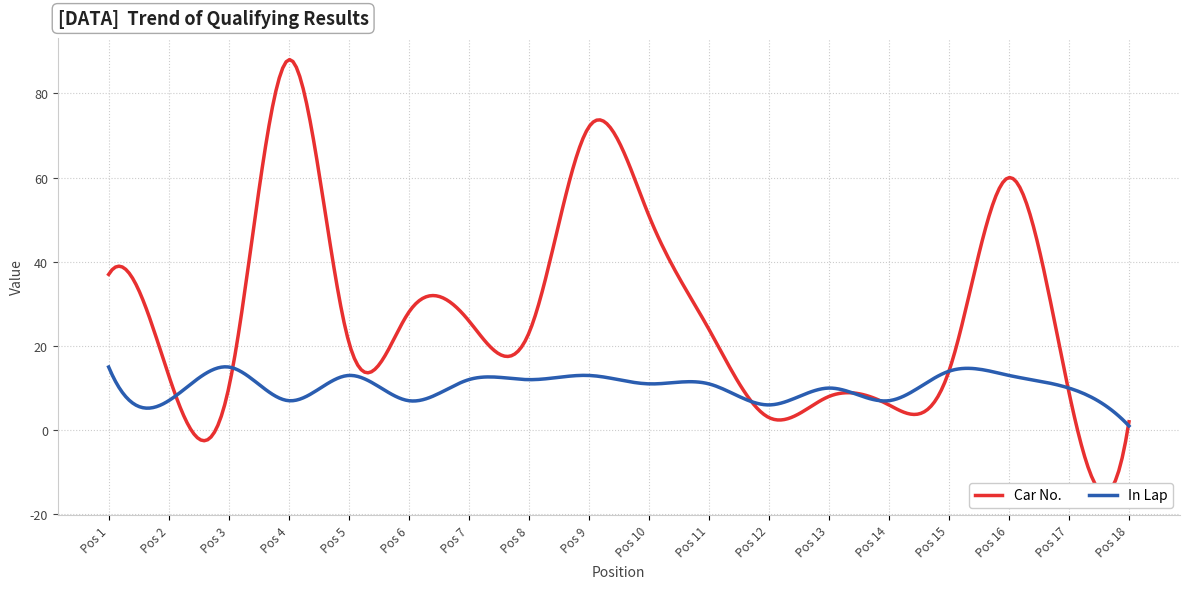

Where does the In Lap series first go above 11?

1